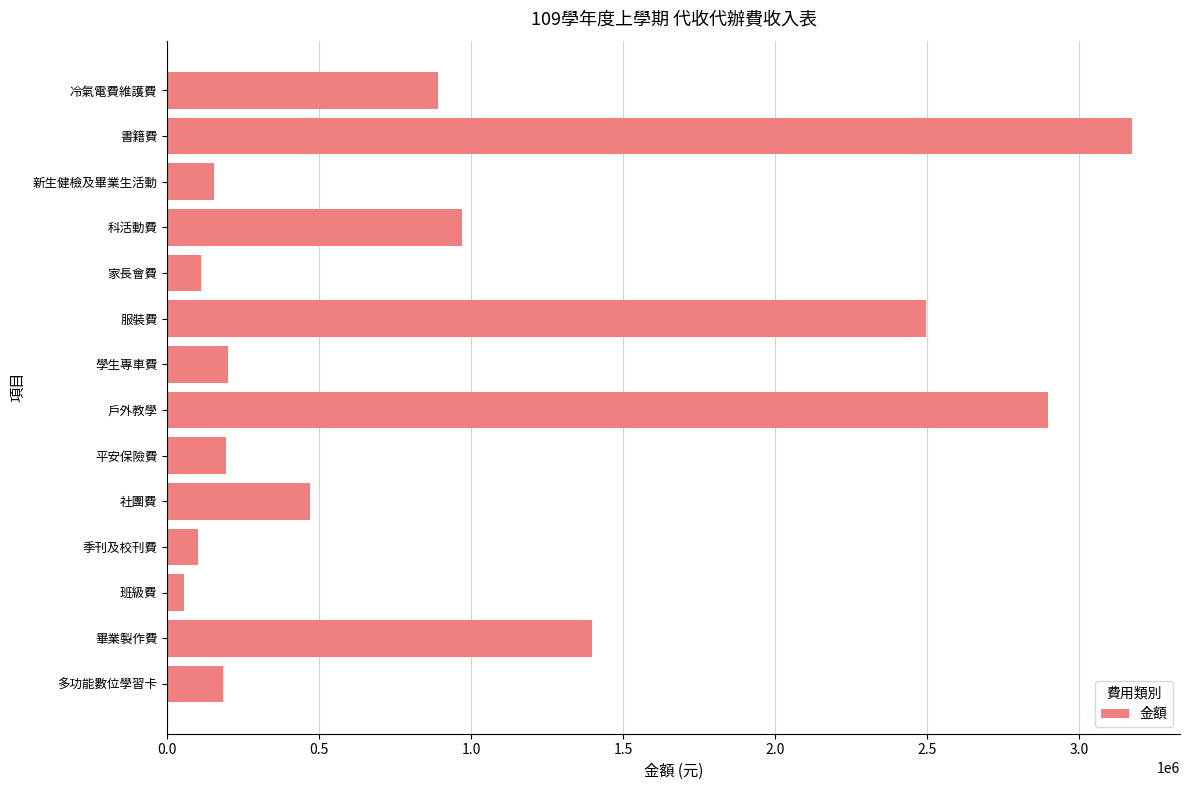

Approximately how many times larger is the value at 新生健檢及畢業生活動 compared to 平安保險費?

0.8